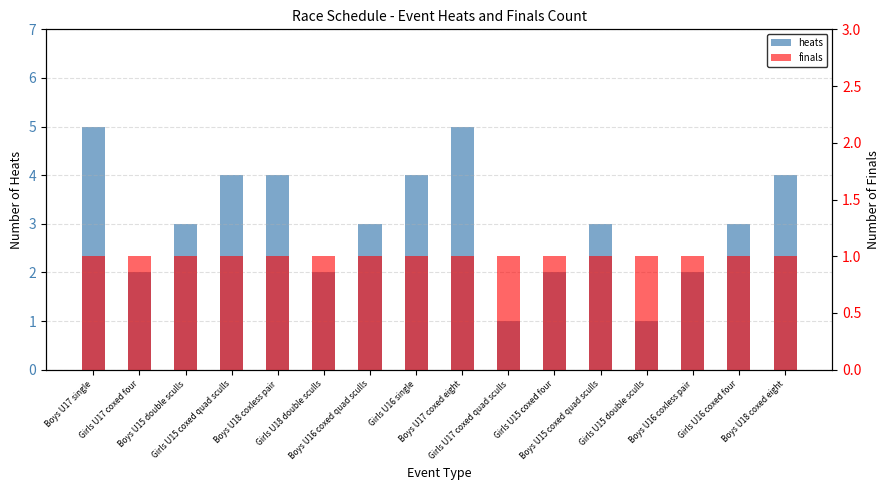

True or false: finals has a value of 1 at Girls U16 single.

False